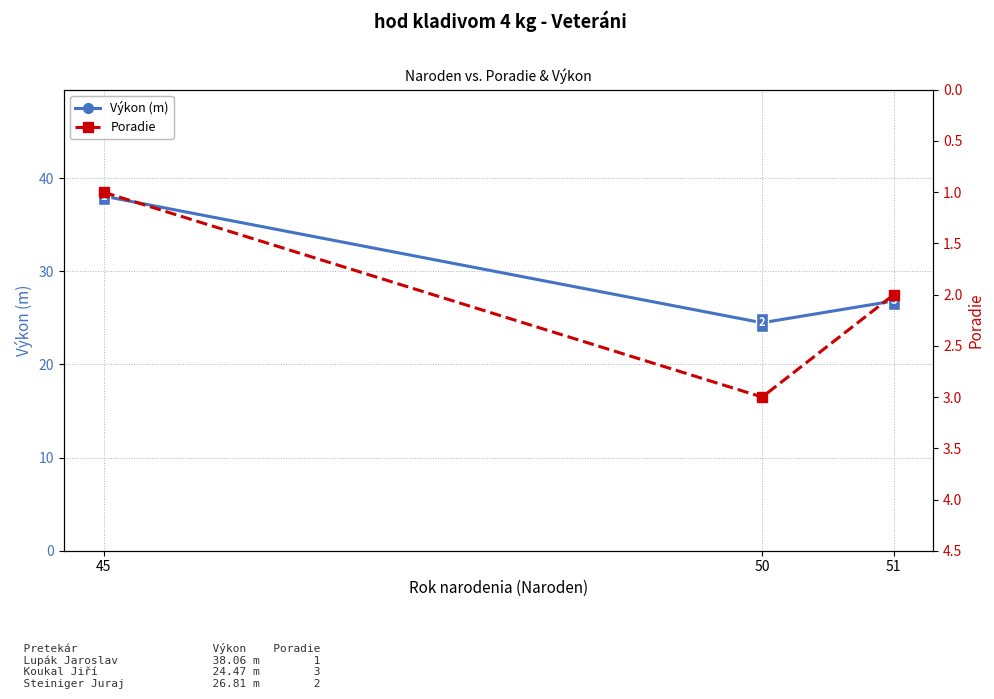

Is the value of Poradie at 50 greater than the value of Výkon (m) at 51?

No